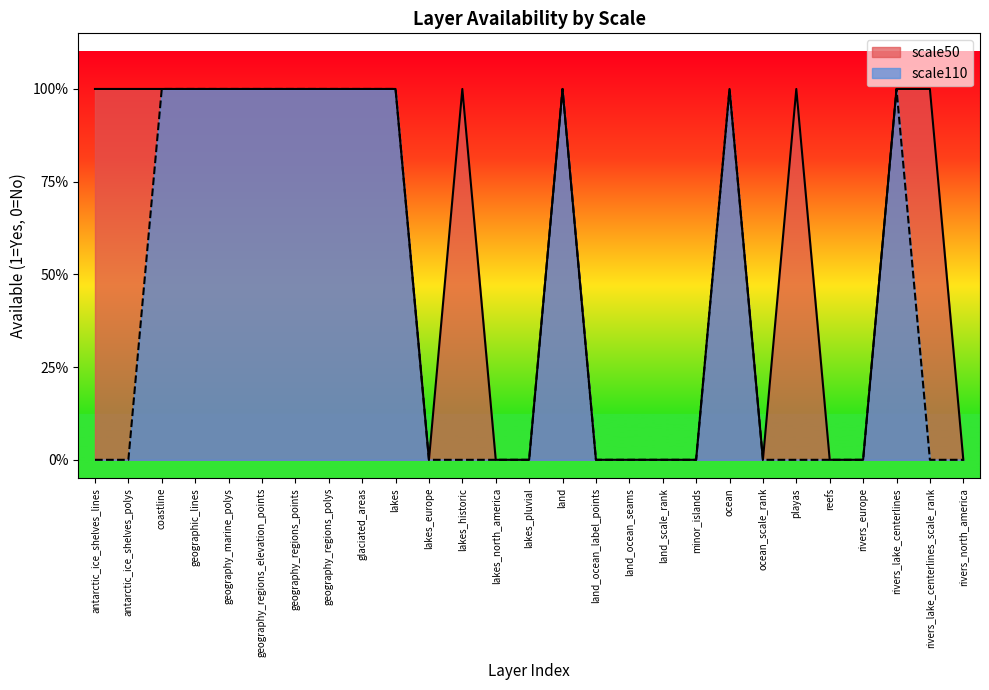

True or false: scale110 and scale50 cross at least once.

False